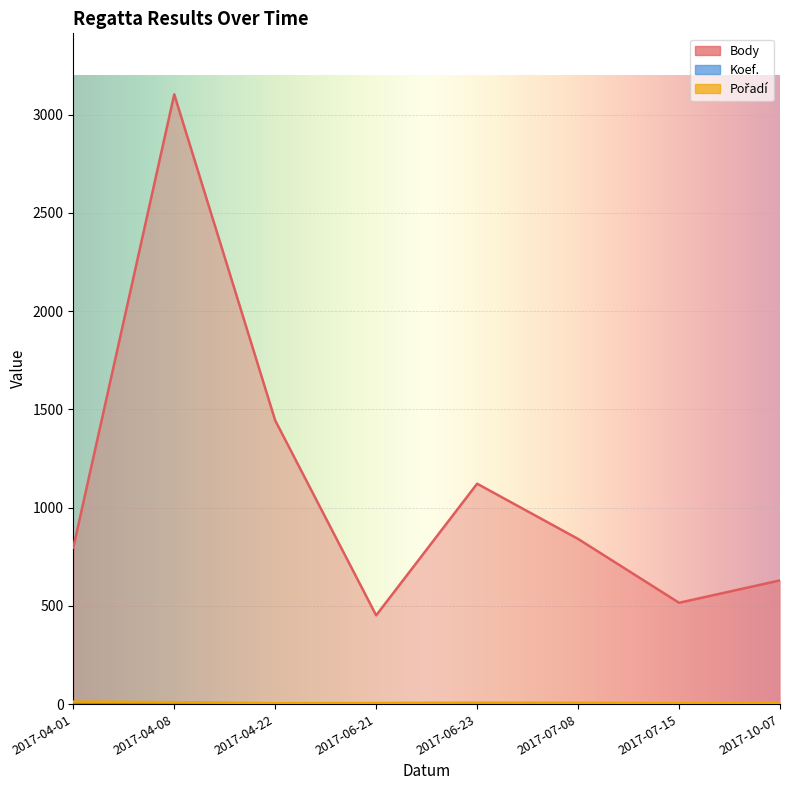

Is it true that Koef. equals 4 at 2017-07-08?

True